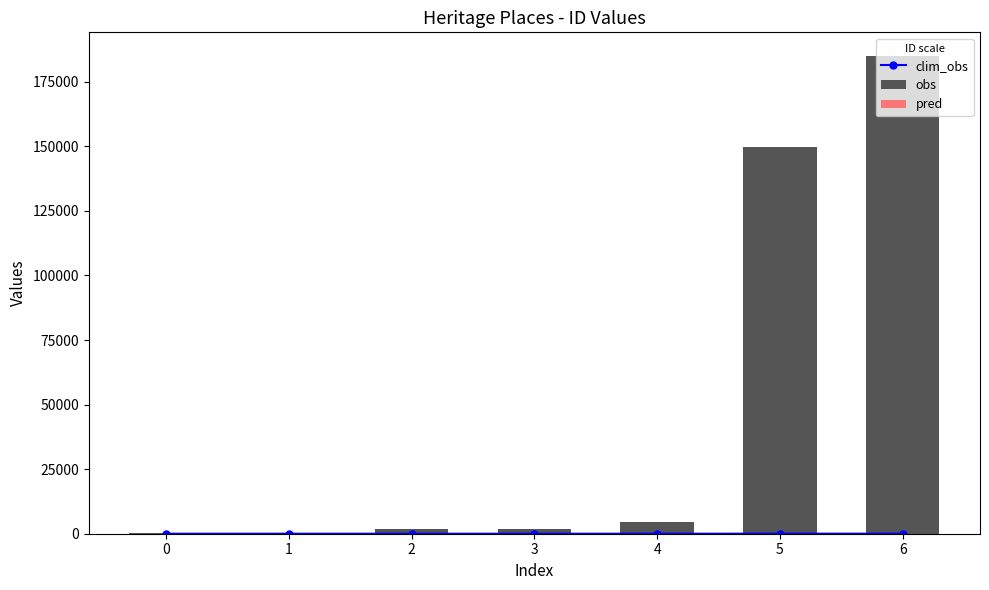

What is the average value of the obs series?

49020.1